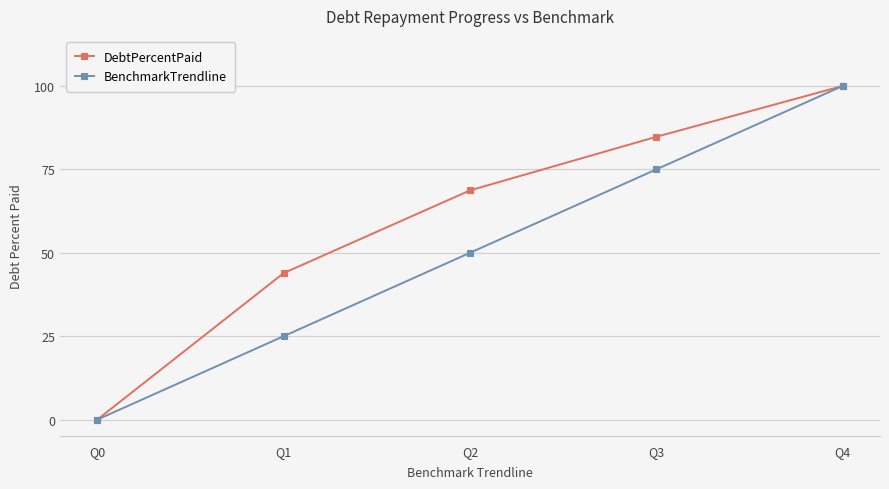

List the labels in order of BenchmarkTrendline value, smallest first.

Q0, Q1, Q2, Q3, Q4